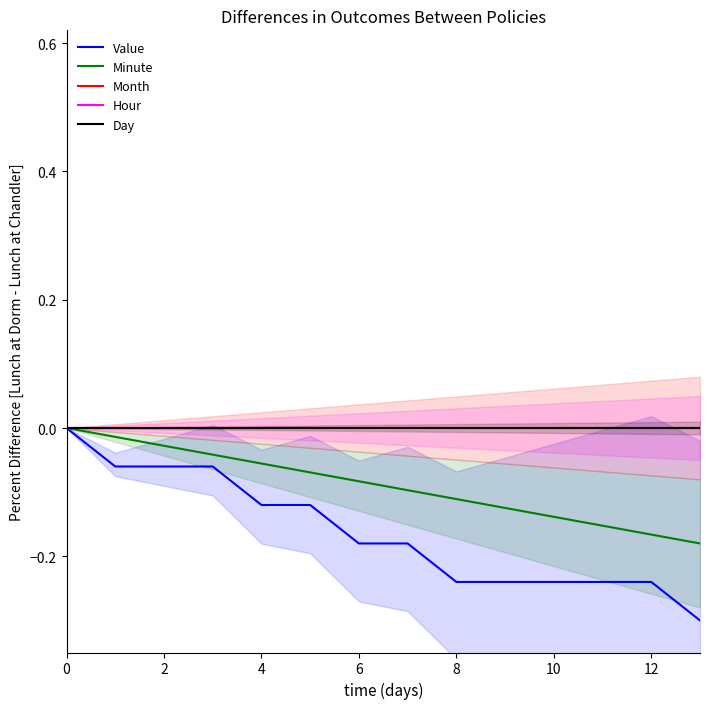

What is the average value of the Minute series?

-0.1